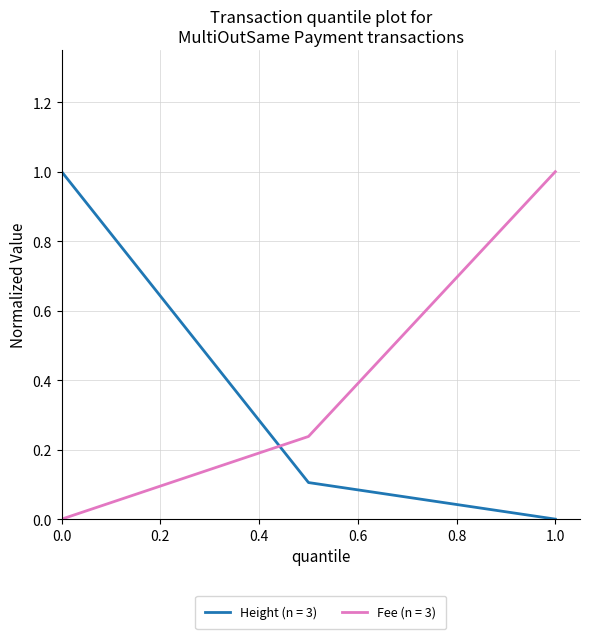

Which series has the largest total across all categories?

Fee (n = 3)